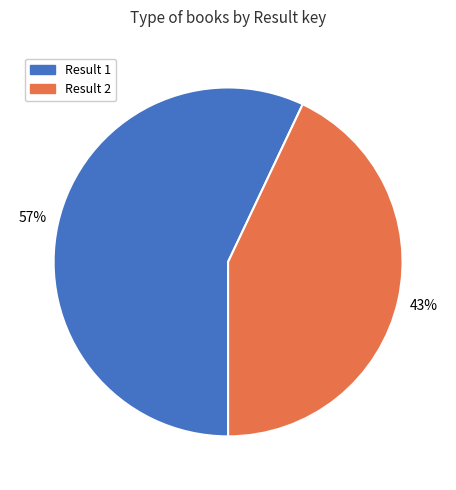

What is the ratio of the value at Result 1 to the value at Result 2?

1.3